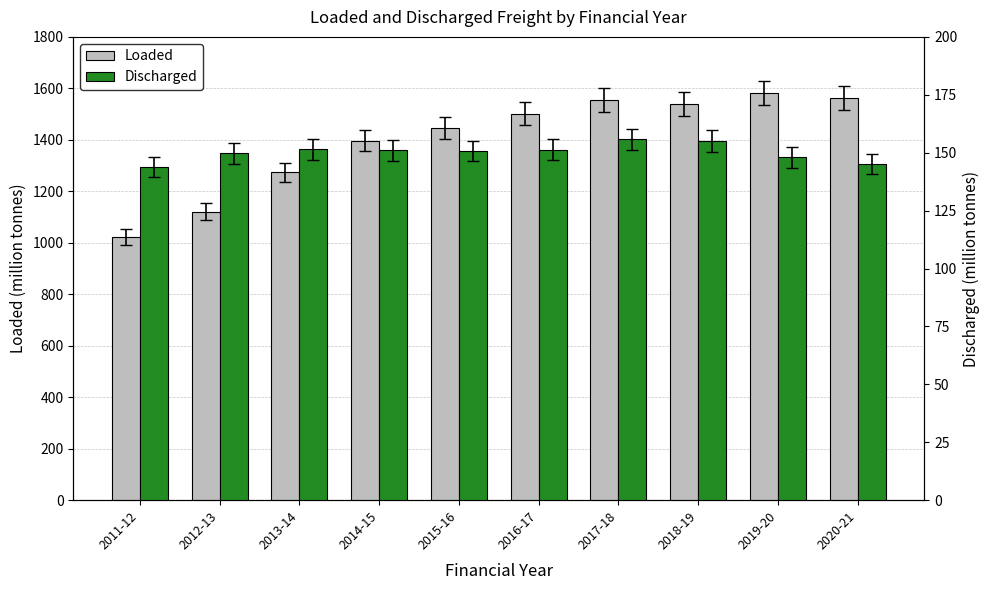

What are all the series names shown in the legend?

Loaded, Discharged